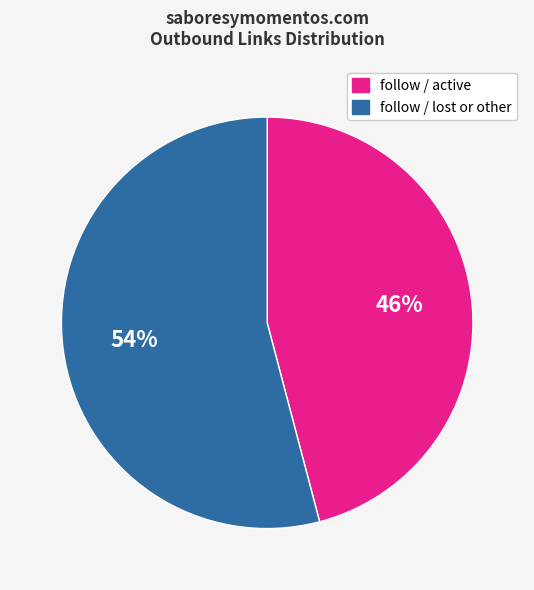

To the nearest percent, what is the difference between the largest and smallest slice percentages?

8%